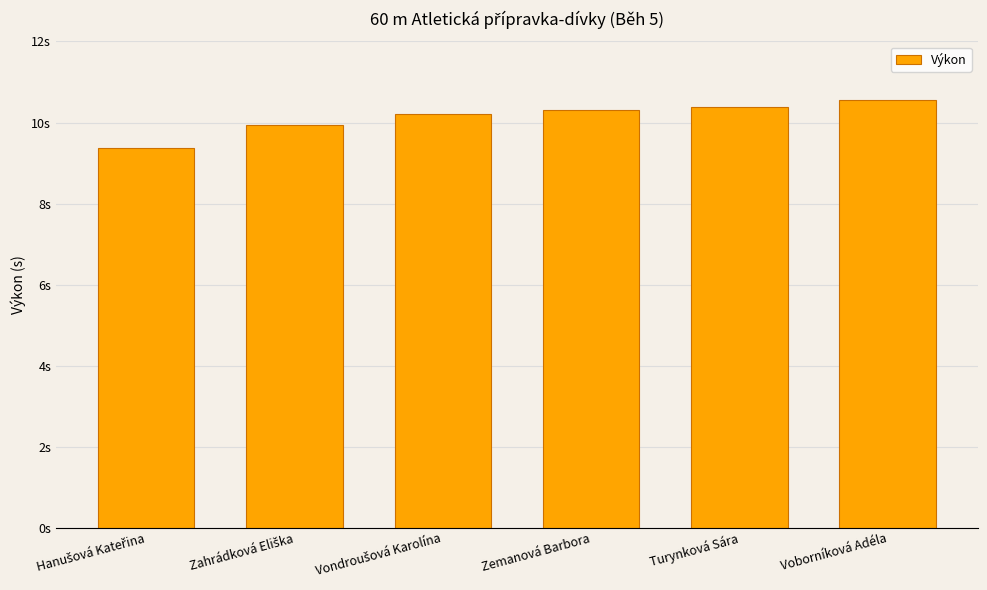

Reading left to right, extract all data points from this chart.

9.4	9.9	10.2	10.3	10.4	10.6